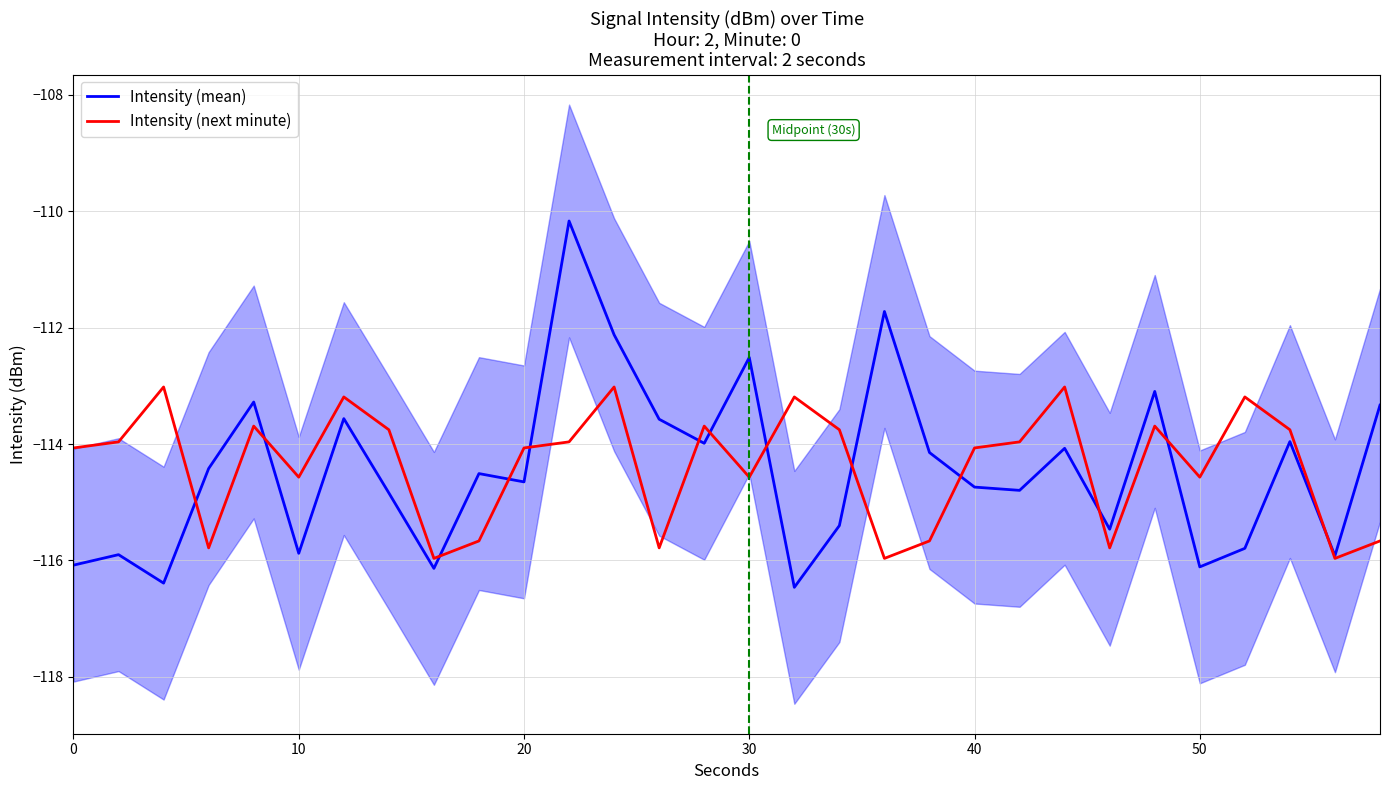

Is it true that Intensity (mean) equals -115.9 at 10?

True